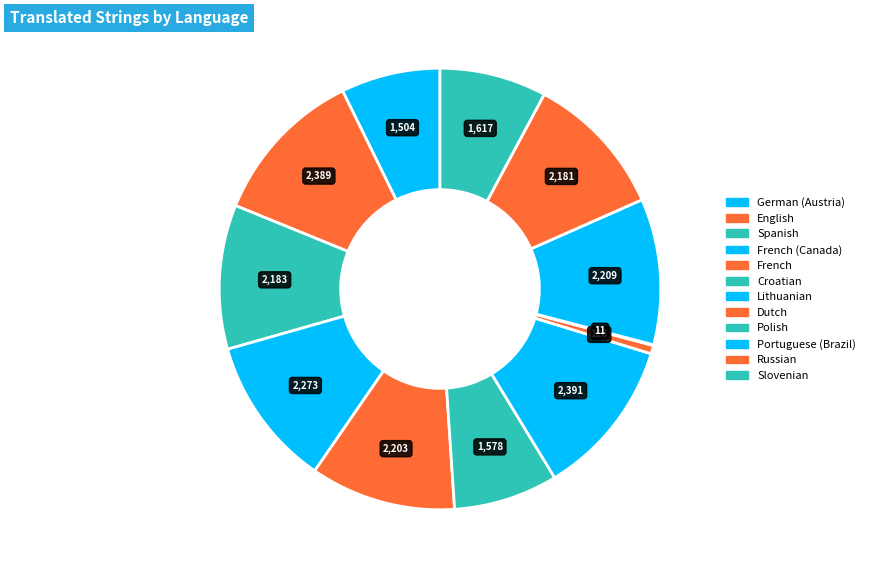

How much of the chart is everything except Lithuanian?

88.4%